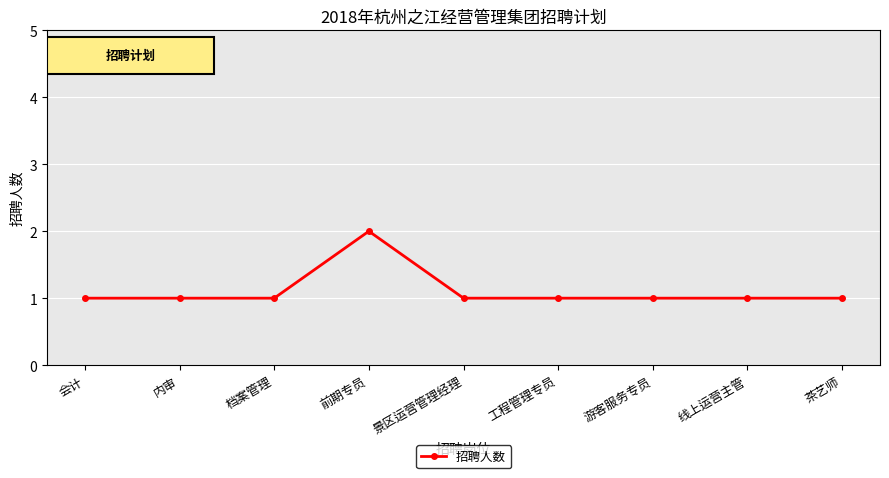

Is it true that the value at 景区运营管理经理 is 1?

True